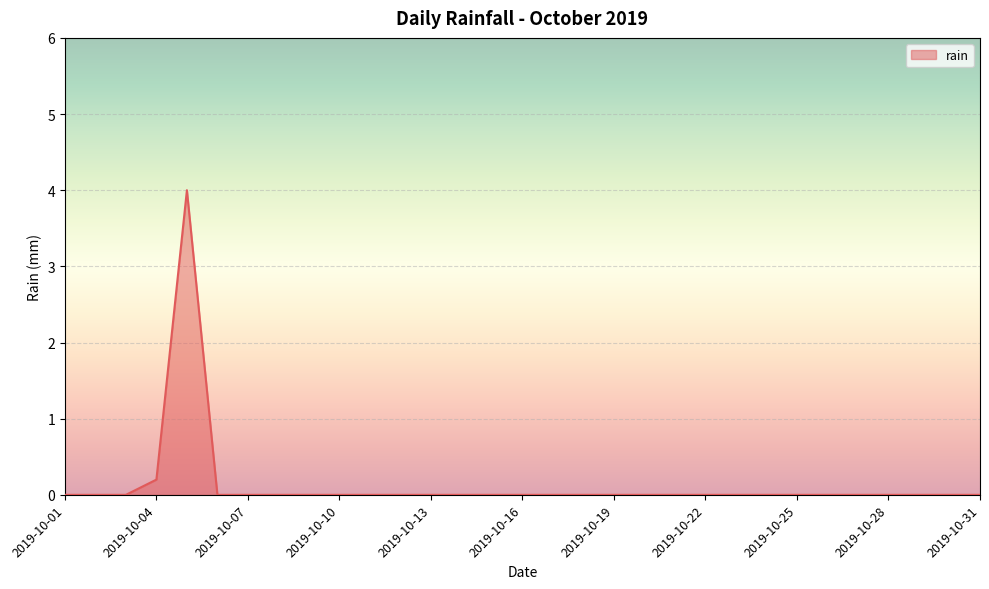

What is the difference between the maximum and minimum values?

4.0